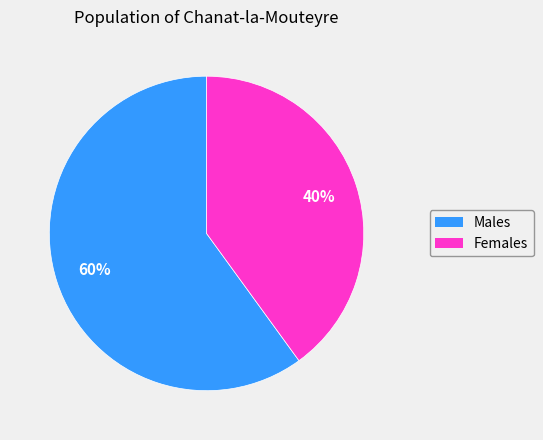

To the nearest percent, what is the difference between the largest and smallest slice percentages?

20%